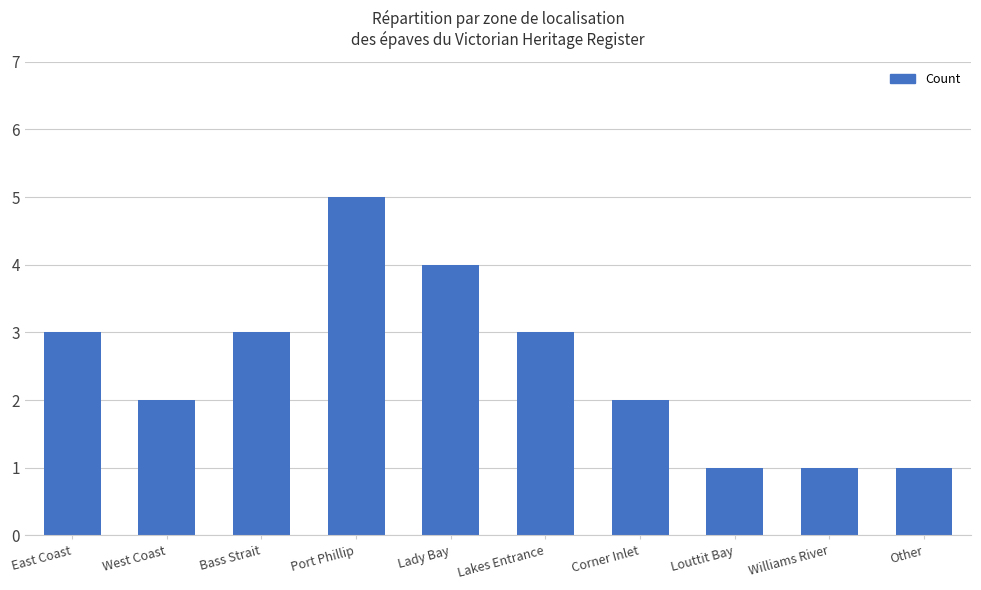

The value at West Coast is 2. True or false?

True